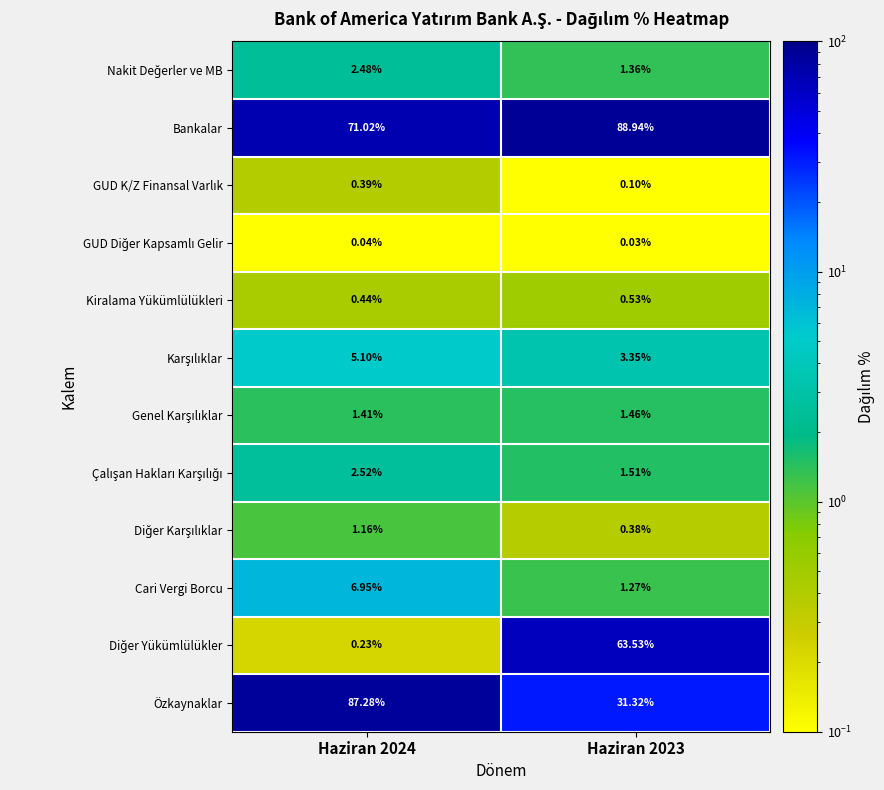

Which series has the largest total across all categories?

Bankalar